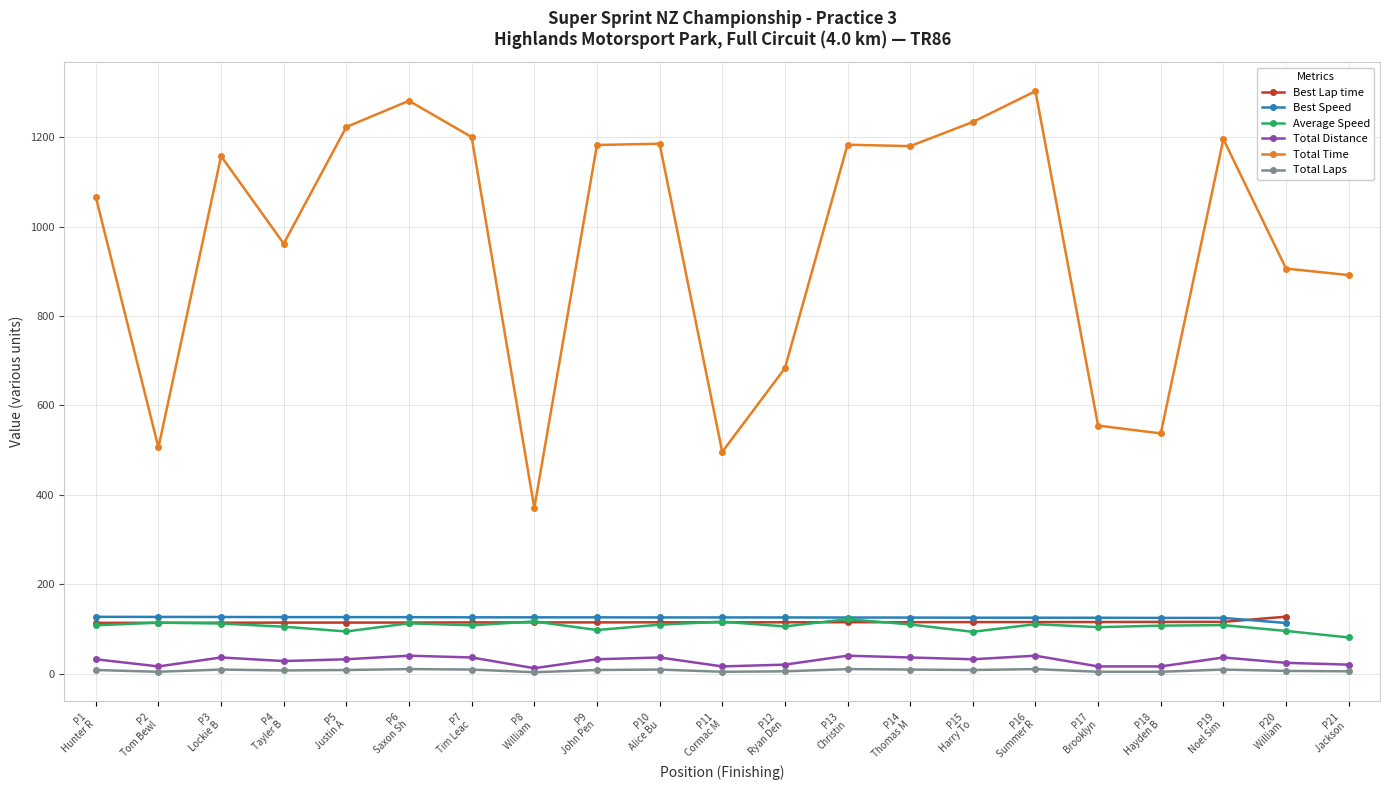

What is the label of the 6th point from the right?

P16
Summer R